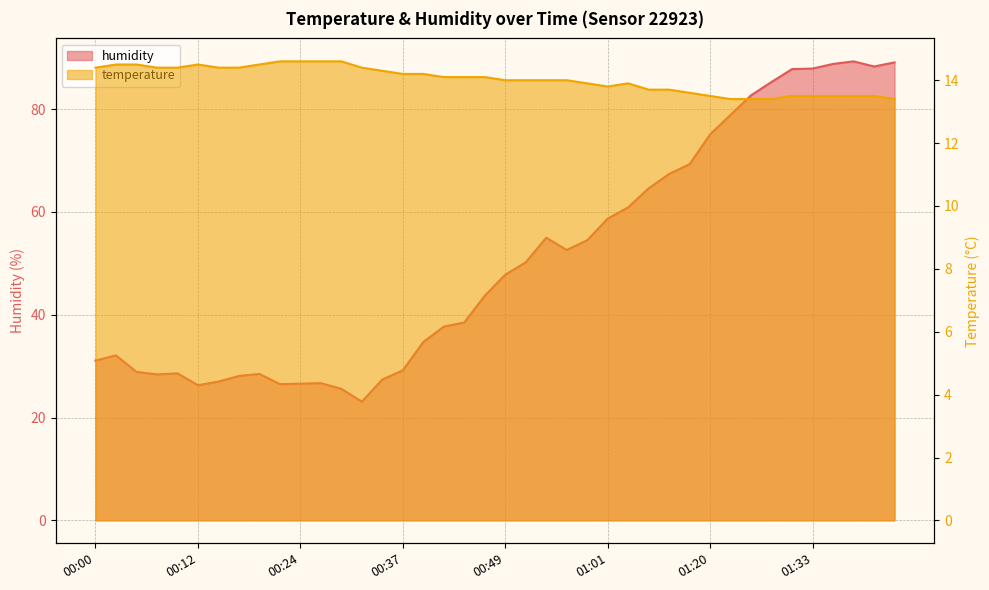

What is the difference between the highest and lowest values at 01:35?

75.3